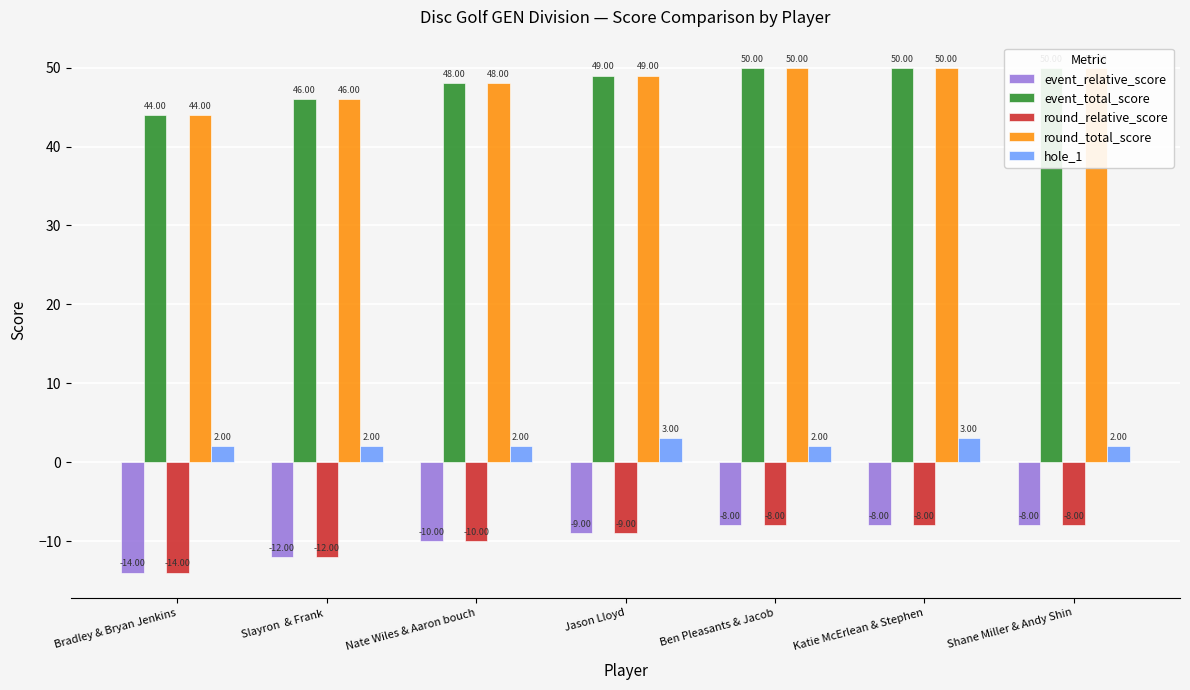

At which label is hole_1 closest to 2?

Bradley & Bryan Jenkins